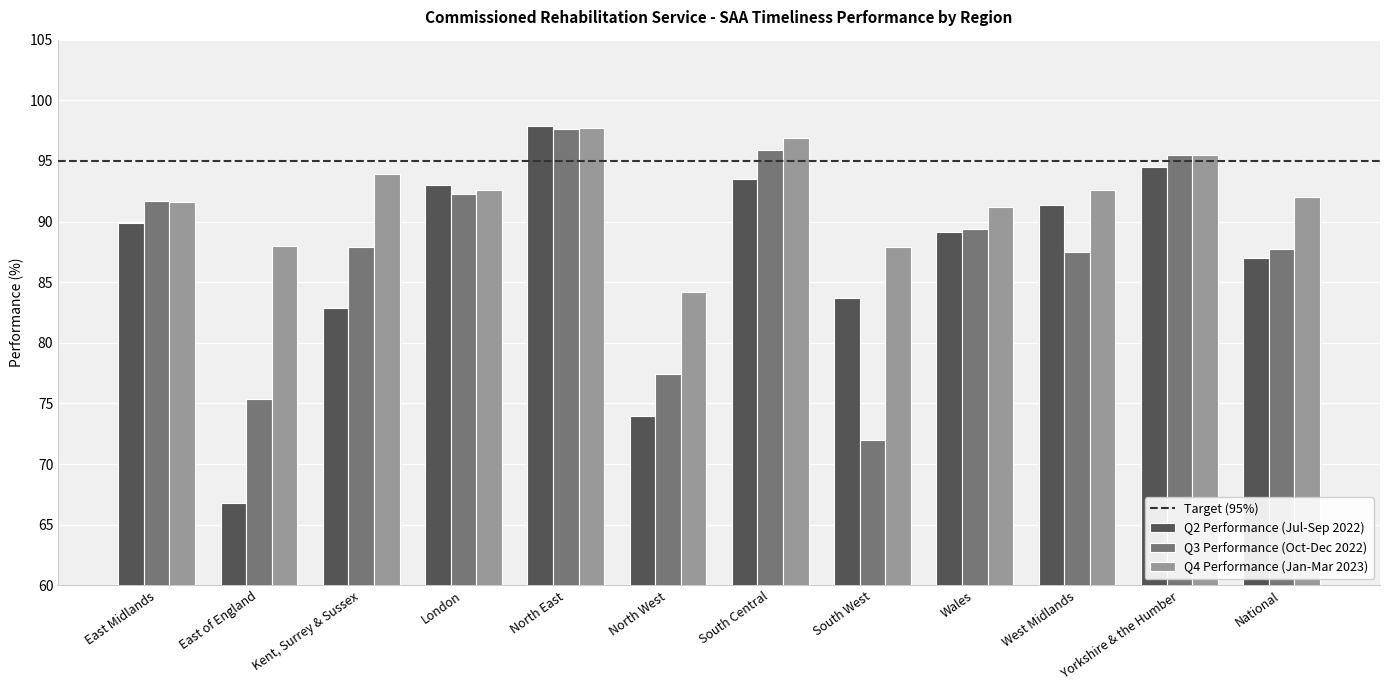

What is the difference between the maximum and minimum values in the Q4 Performance (Jan-Mar 2023) series?

13.5